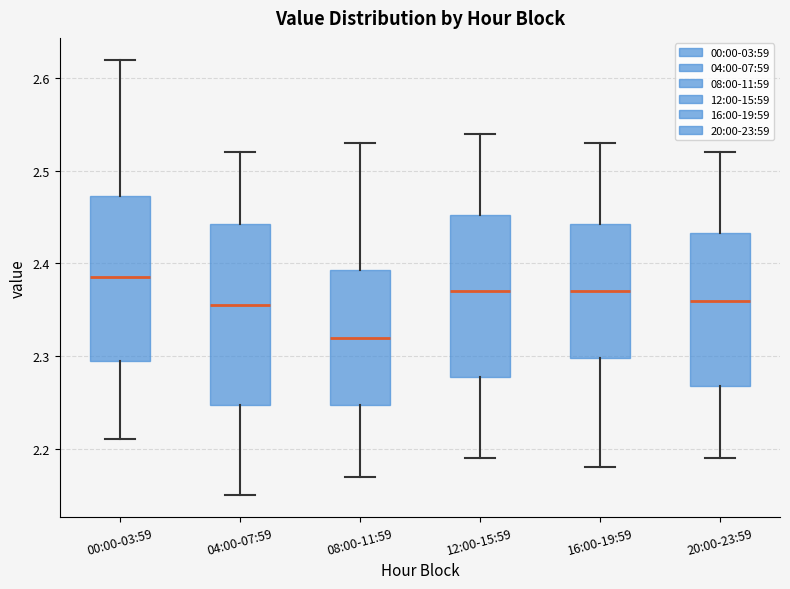

Reading left to right, transcribe this box plot: for each box, give where its median line is, the range the box spans, and where its two whiskers end, as read against the y-axis. The values are not printed on the chart, so give them approximately, as read against the axis.

00:00-03:59: median 2.39, box 2.30 to 2.47, whiskers 2.21 to 2.62
04:00-07:59: median 2.36, box 2.25 to 2.44, whiskers 2.15 to 2.52
08:00-11:59: median 2.32, box 2.25 to 2.39, whiskers 2.17 to 2.53
12:00-15:59: median 2.37, box 2.28 to 2.45, whiskers 2.19 to 2.54
16:00-19:59: median 2.37, box 2.30 to 2.44, whiskers 2.18 to 2.53
20:00-23:59: median 2.36, box 2.27 to 2.43, whiskers 2.19 to 2.52